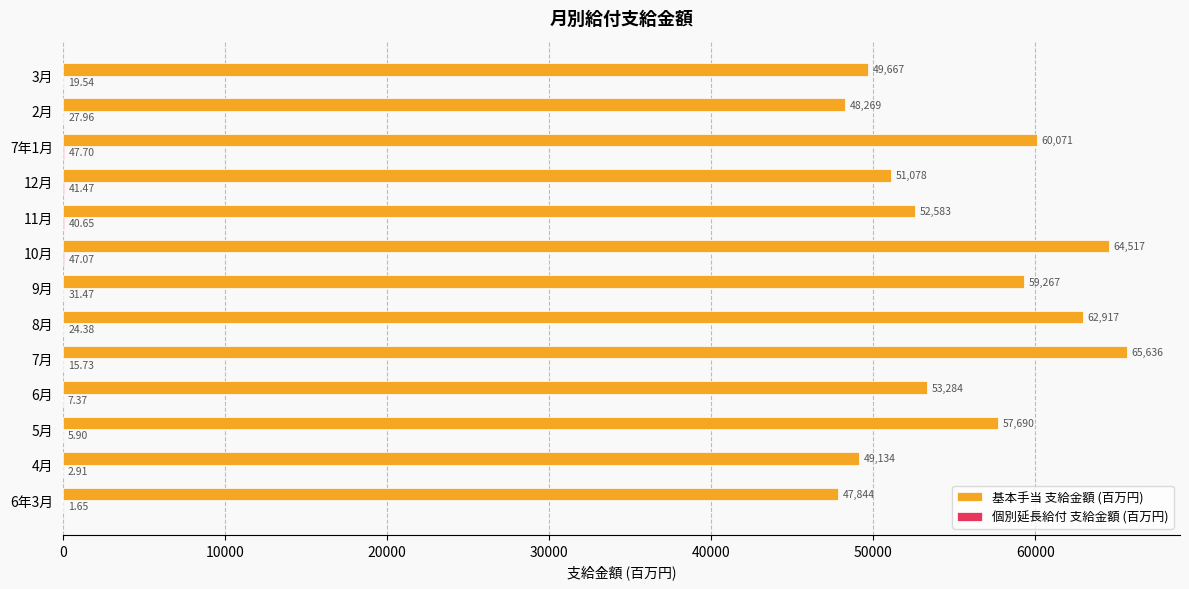

How many values in the 基本手当 支給金額 (百万円) series exceed 53284?

7